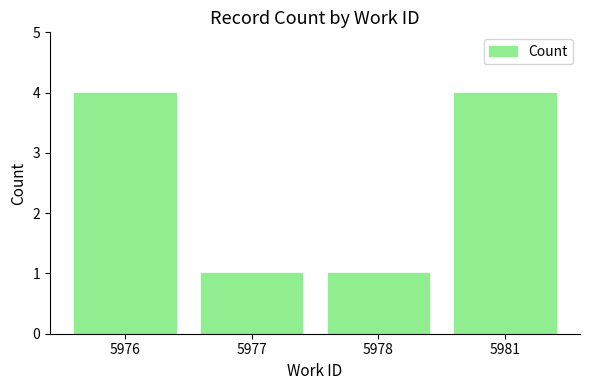

What is the sum of all values?

10